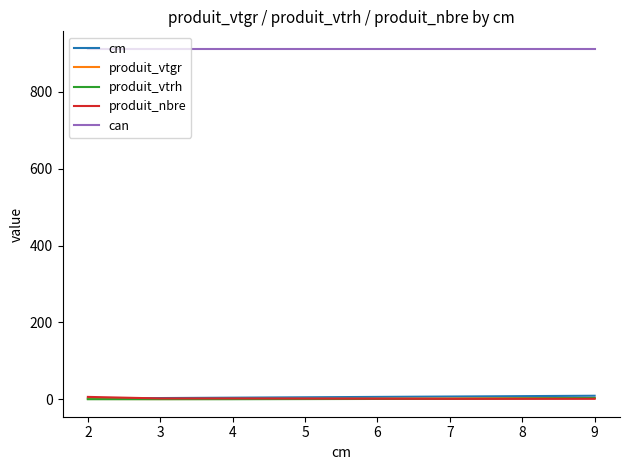

The value of produit_vtrh at 2 is 0.0. True or false?

True